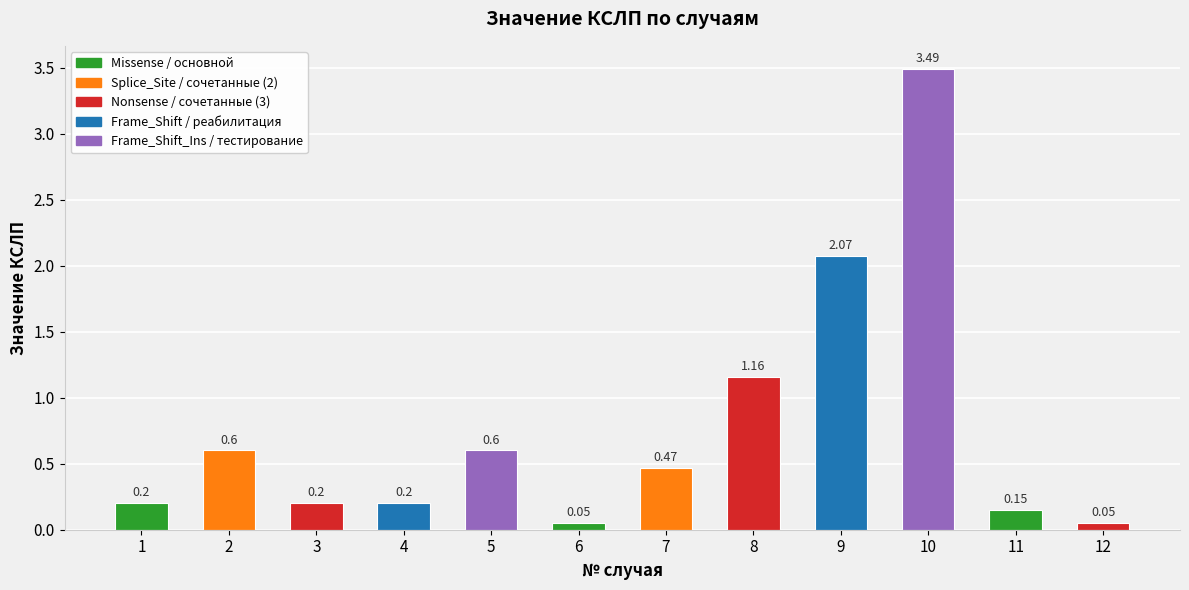

Which category has the highest value across all series?

10